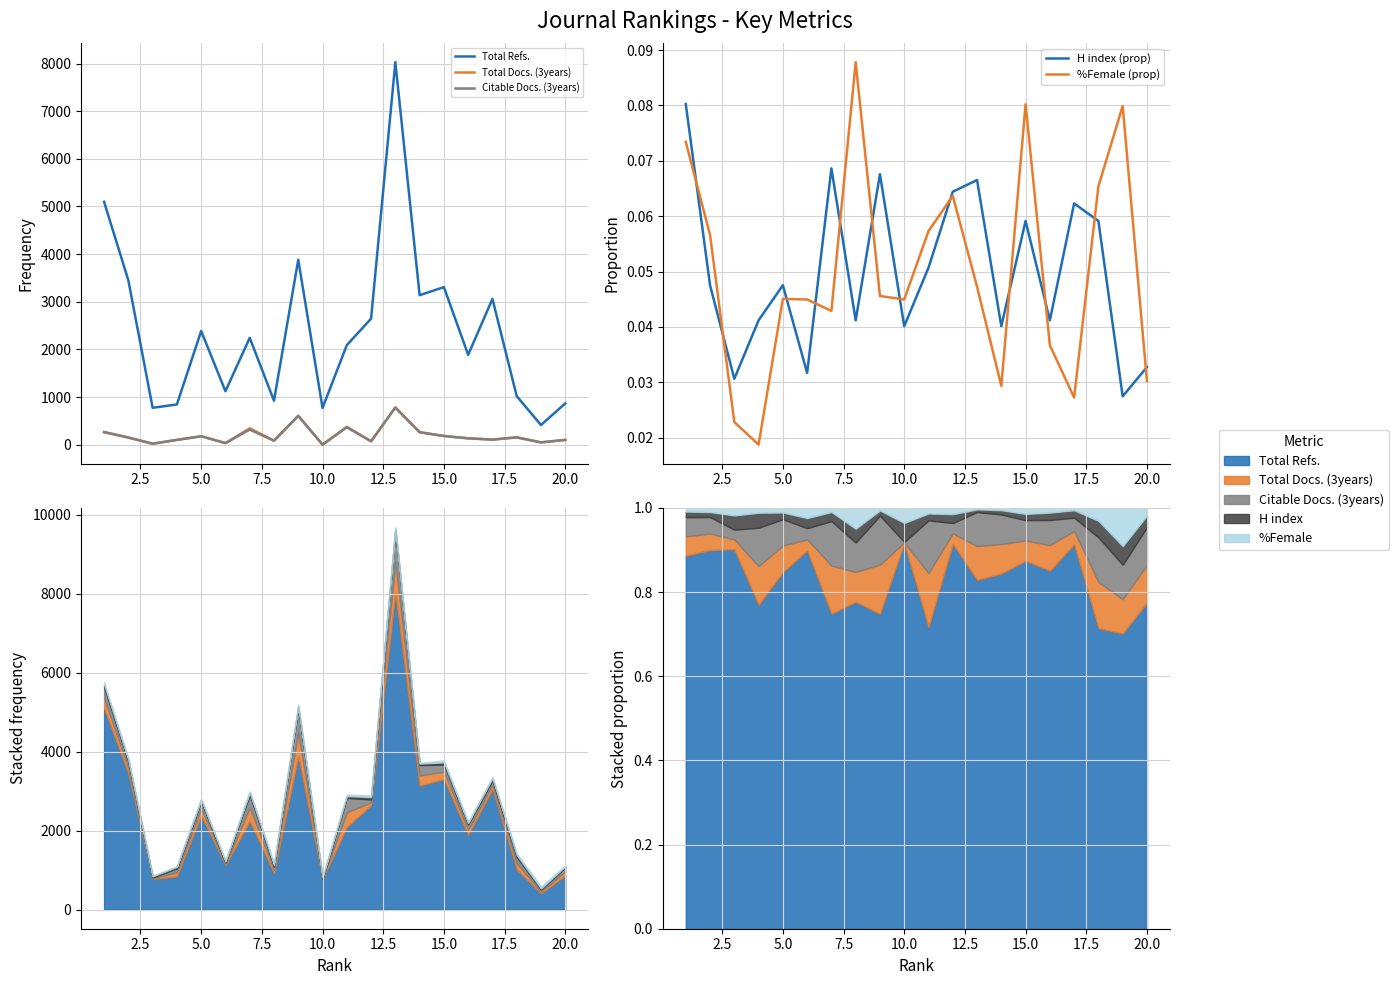

Which series has the widest spread of values?

Total Refs.